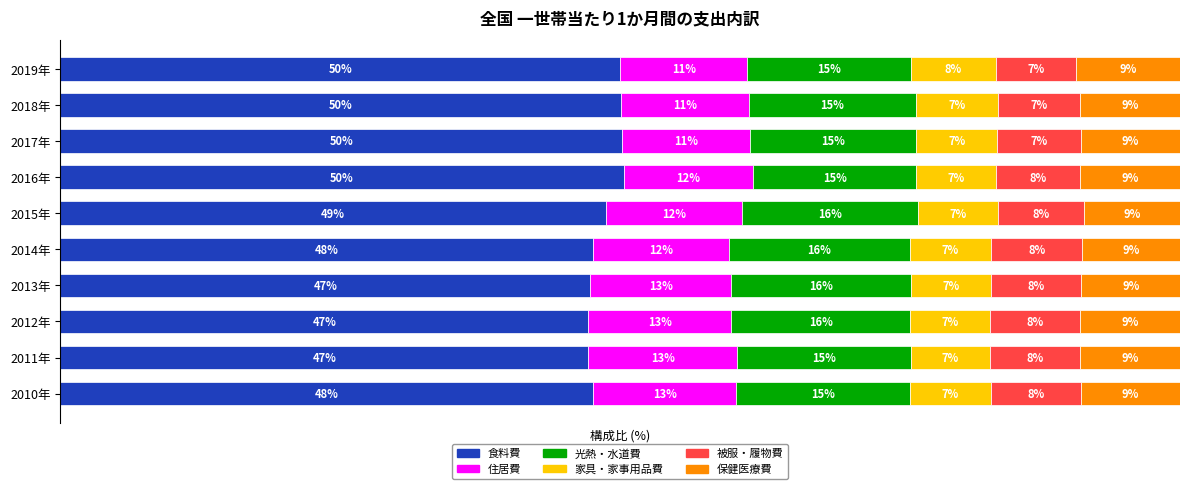

What are all the series names shown in the legend?

食料費, 住居費, 光熱・水道費, 家具・家事用品費, 被服・履物費, 保健医療費